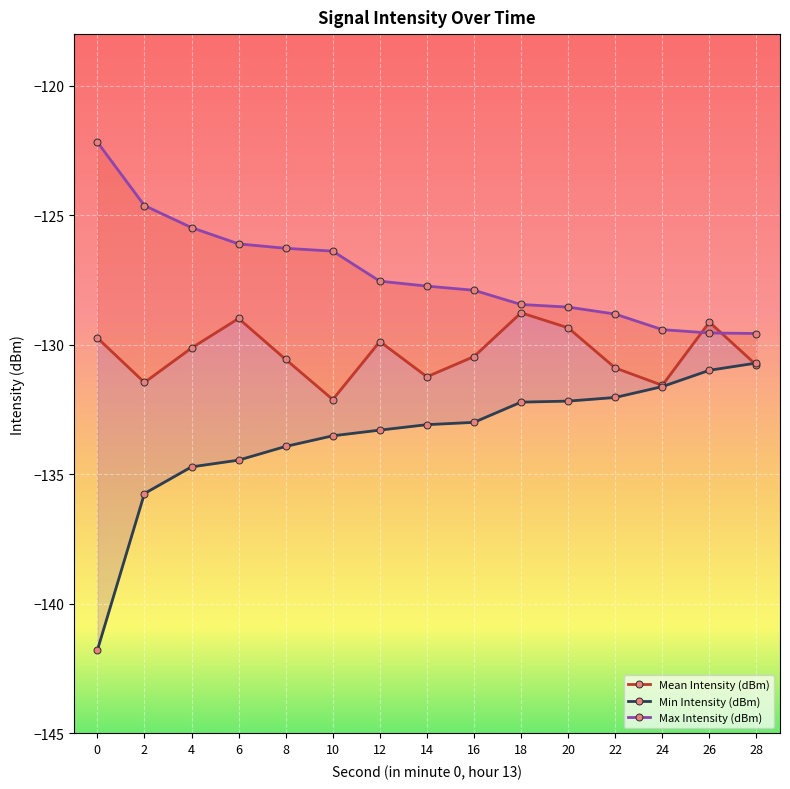

Rank the series at 28 from highest to lowest value.

Max Intensity (dBm), Min Intensity (dBm), Mean Intensity (dBm)